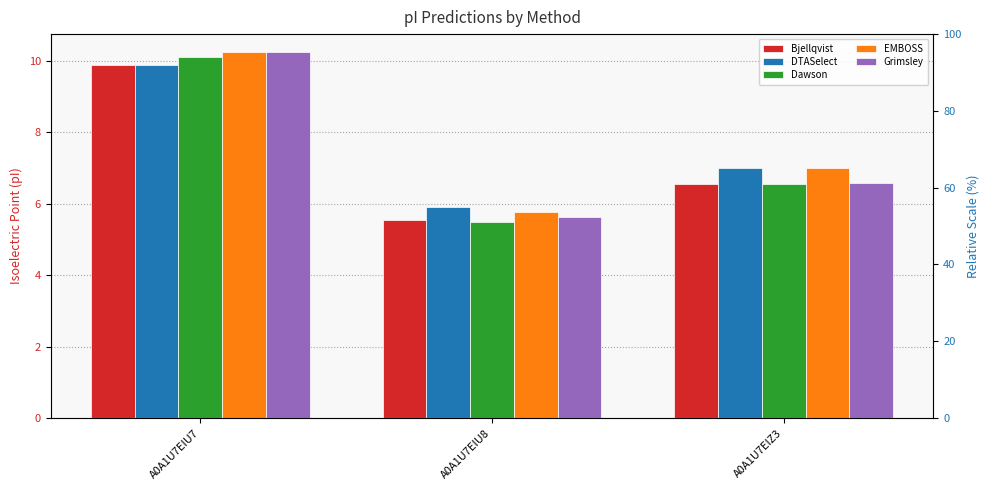

What is the sum of the Grimsley values at A0A1U7EIZ3 and A0A1U7EIU8?

12.2